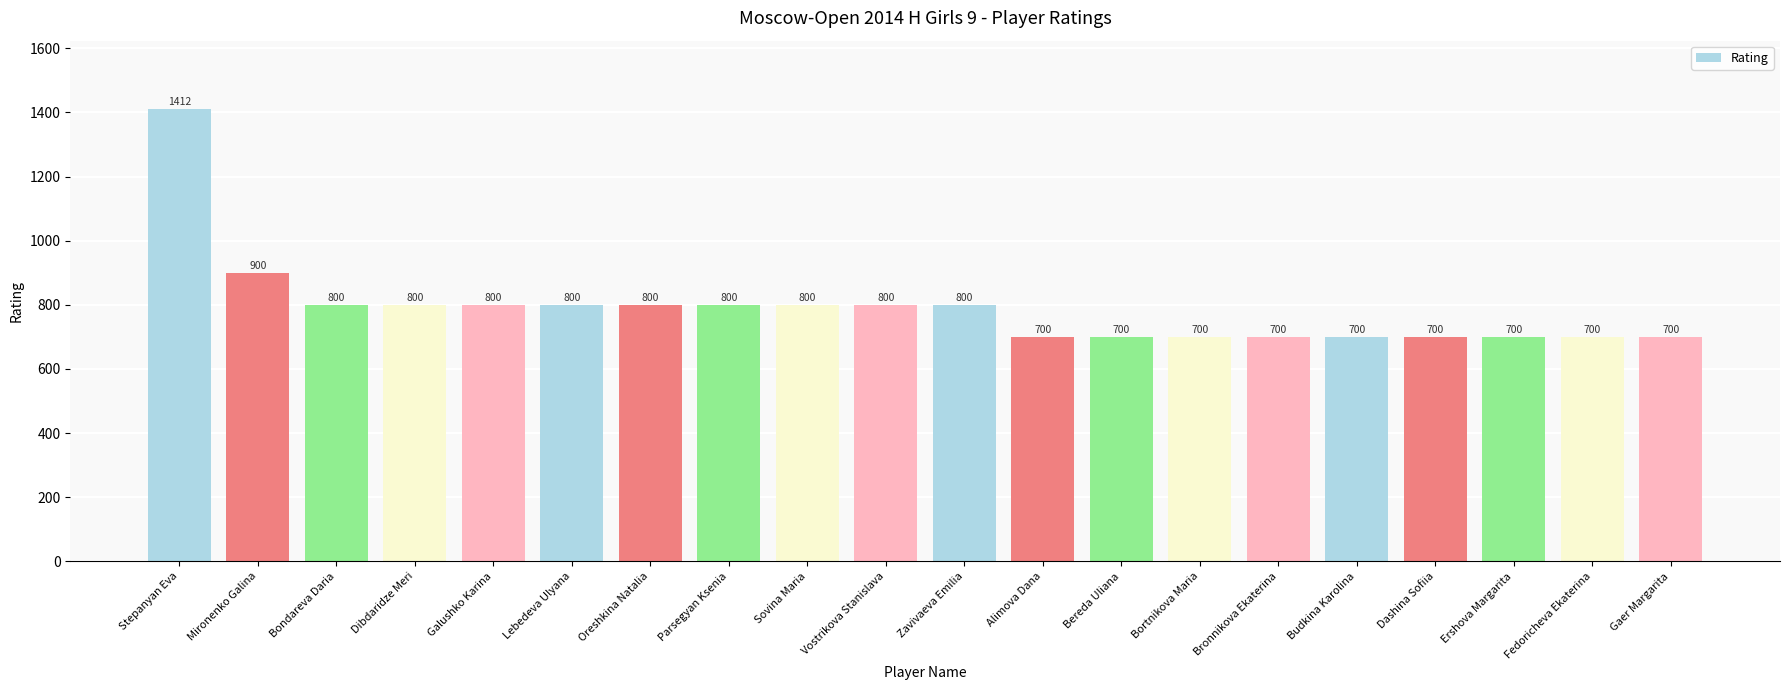

Does the chart contain any negative values?

No